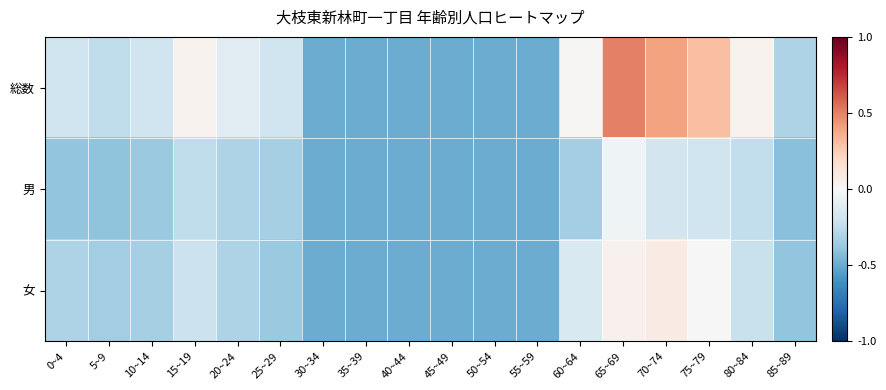

At which category is the sum across all series the highest?

65~69